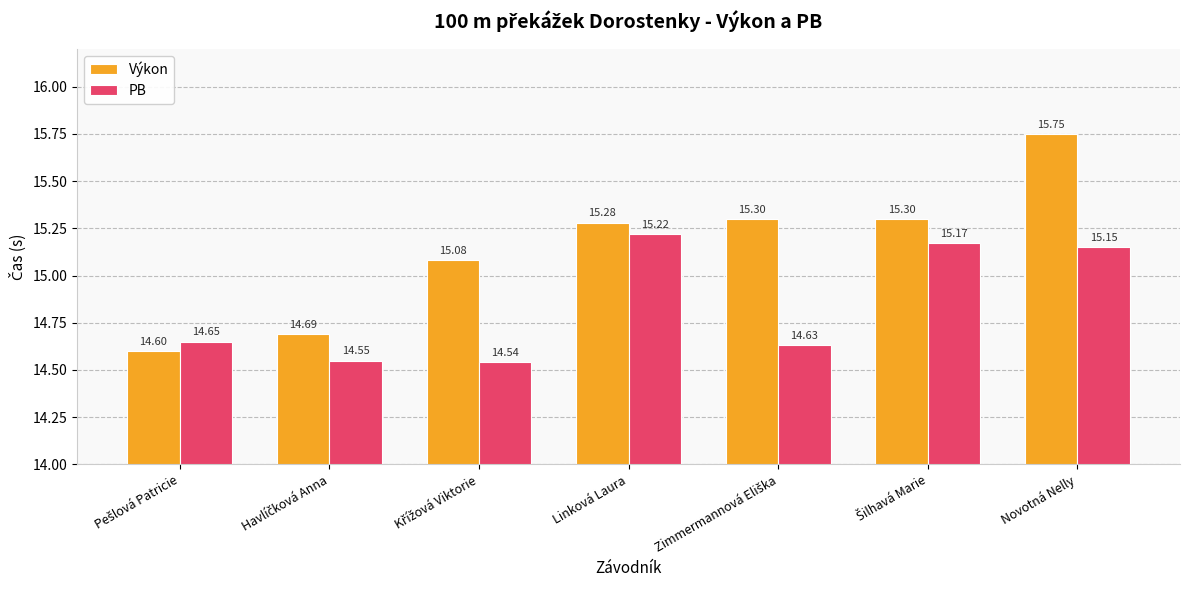

Which series has the largest range (max minus min)?

Výkon